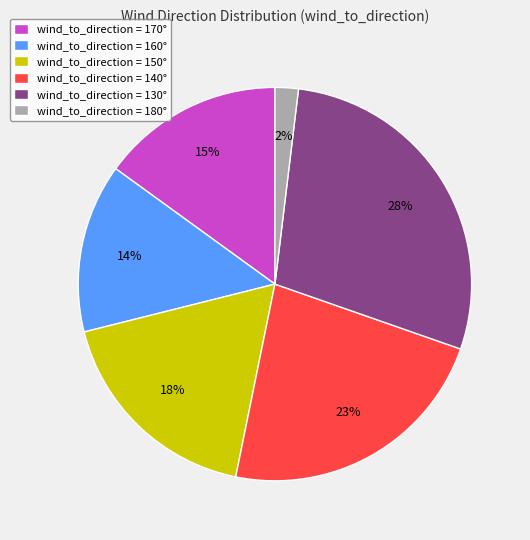

Do wind_to_direction = 180° and wind_to_direction = 130° together represent more than half of the pie?

No